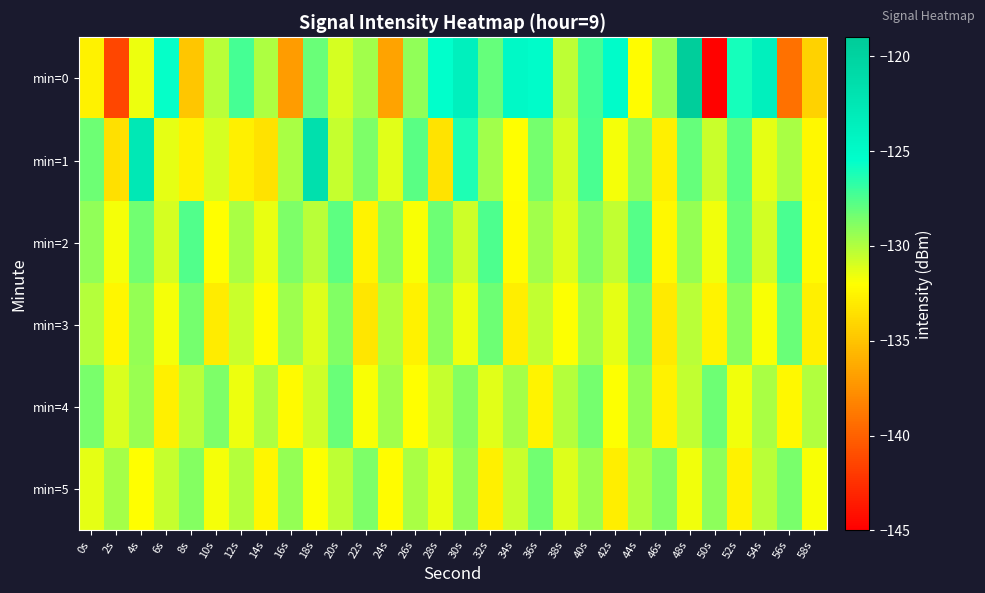

At which category is the sum across all series the highest?

48s